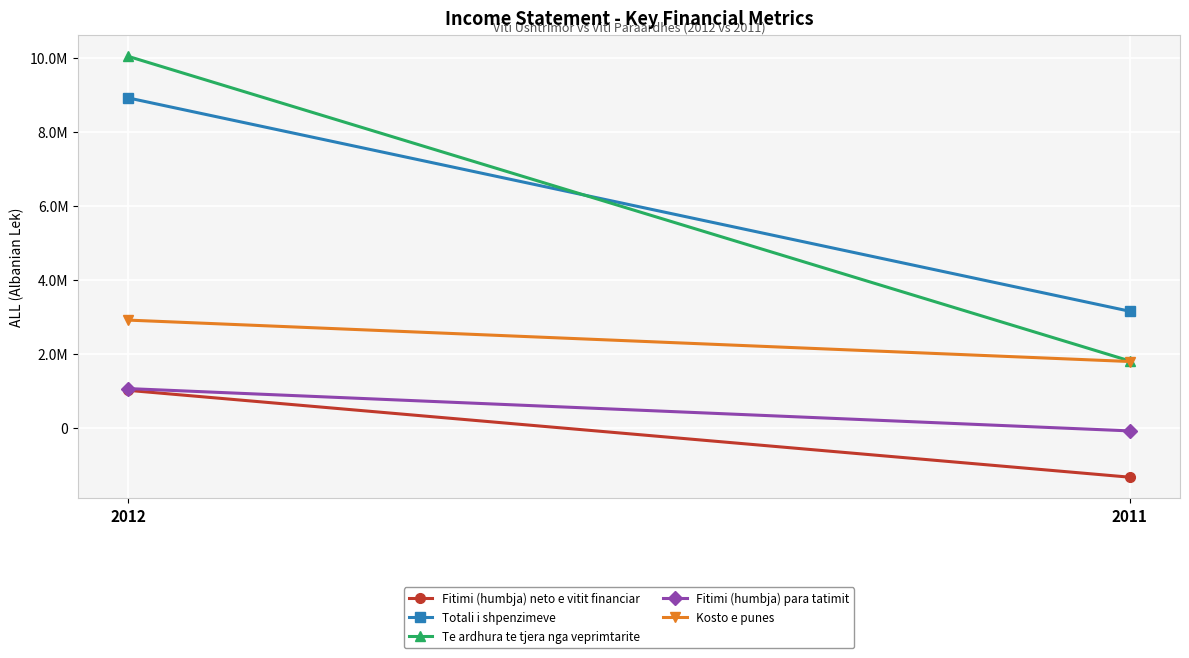

At which category is the sum across all series the highest?

2012